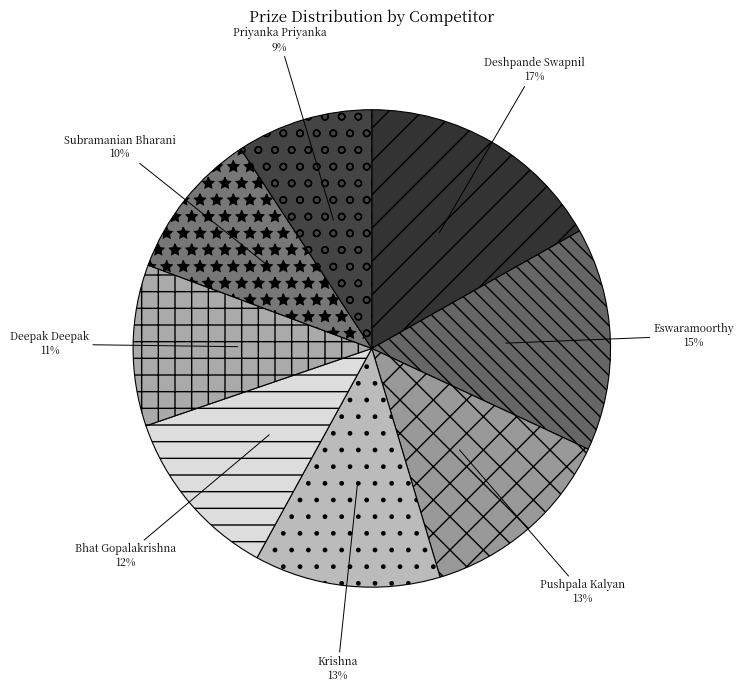

How many segments does this pie chart have?

8